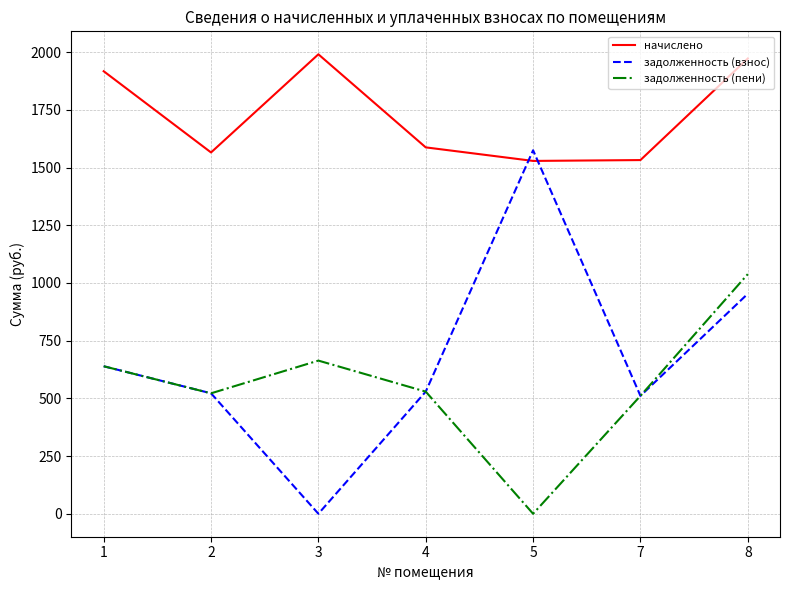

How many interior local valleys does the начислено series have?

2